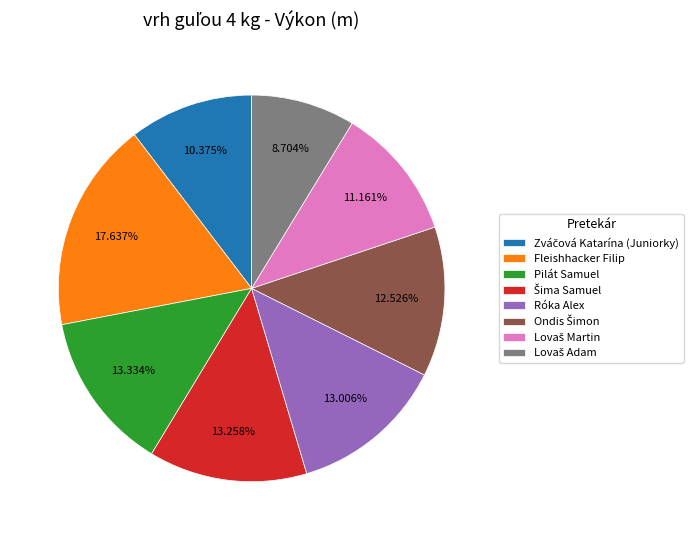

Approximately how many times larger is the value at Róka Alex compared to Fleishhacker Filip?

0.7